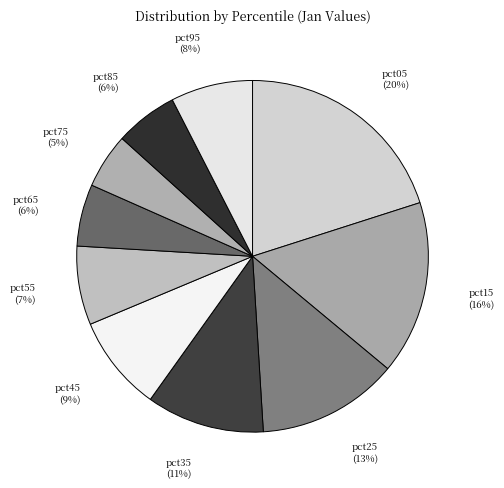

How many segments does this pie chart have?

10